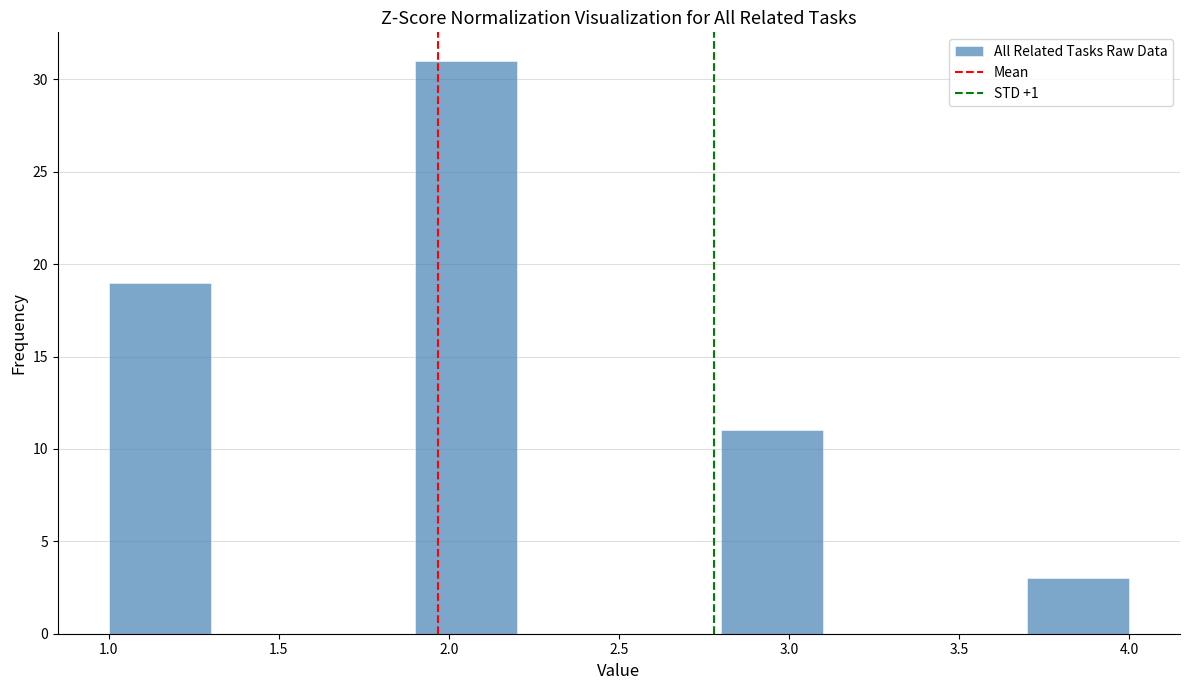

Which range on the x-axis has the tallest bar?

1.9 to 2.2